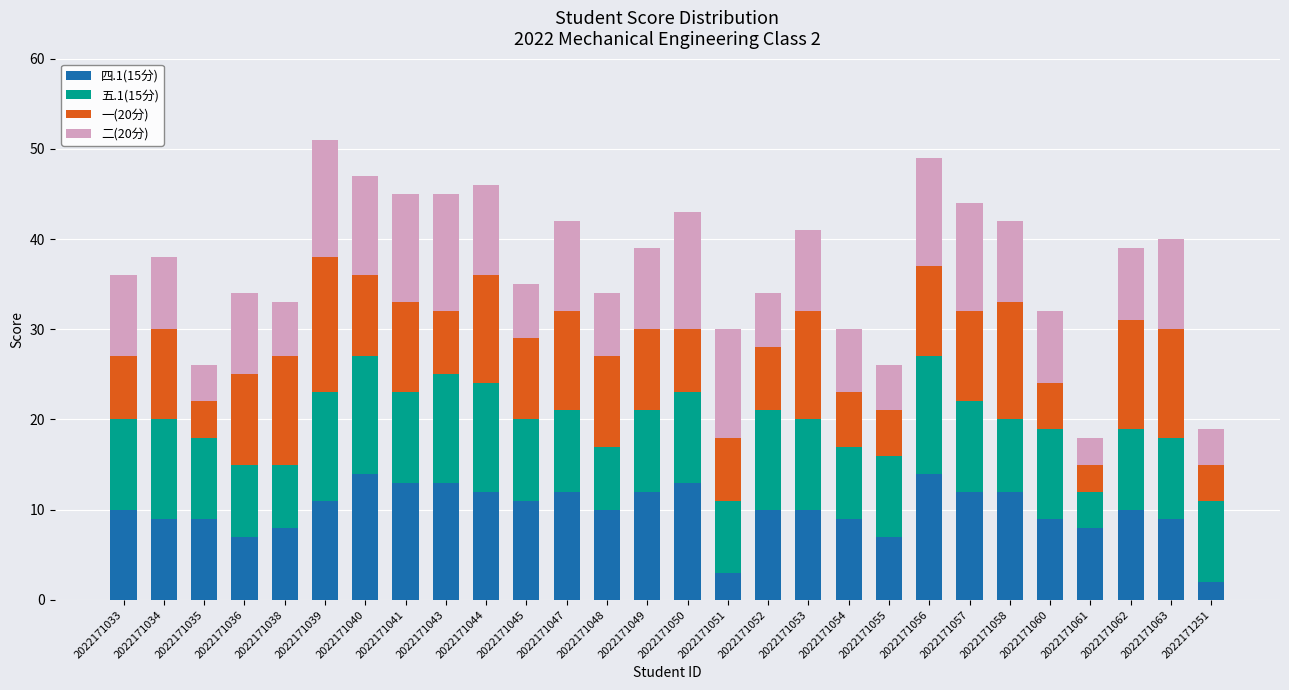

What is the total value across all series at 2022171039?

51